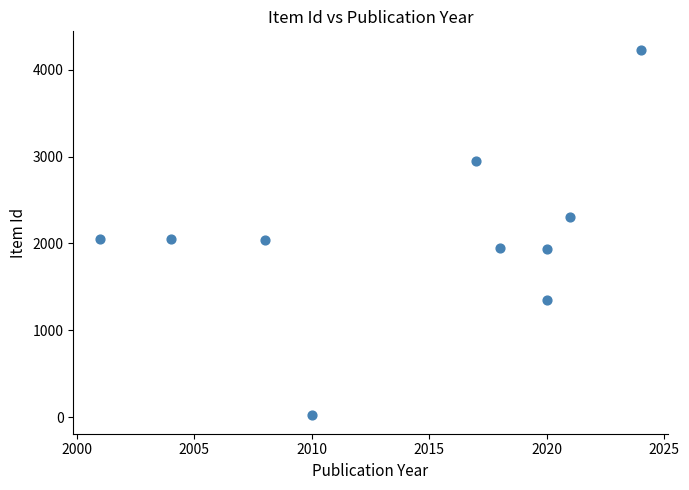

What is the average Y value?

2088